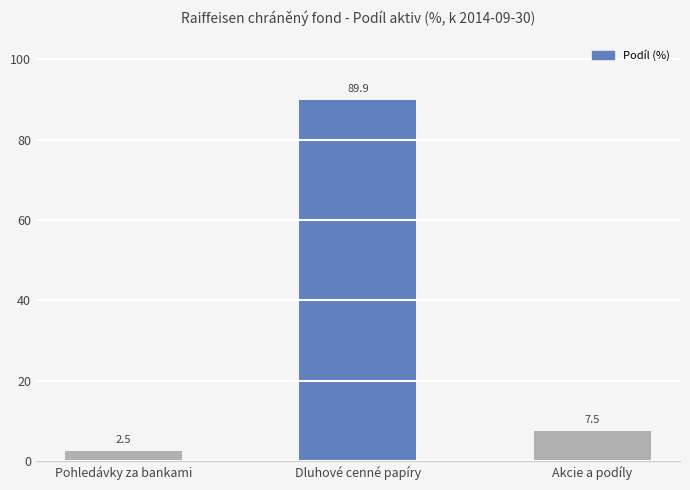

Reading right to left, transcribe all the data shown in this chart.

Akcie a podíly=7.5	Dluhové cenné papíry=89.9	Pohledávky za bankami=2.5